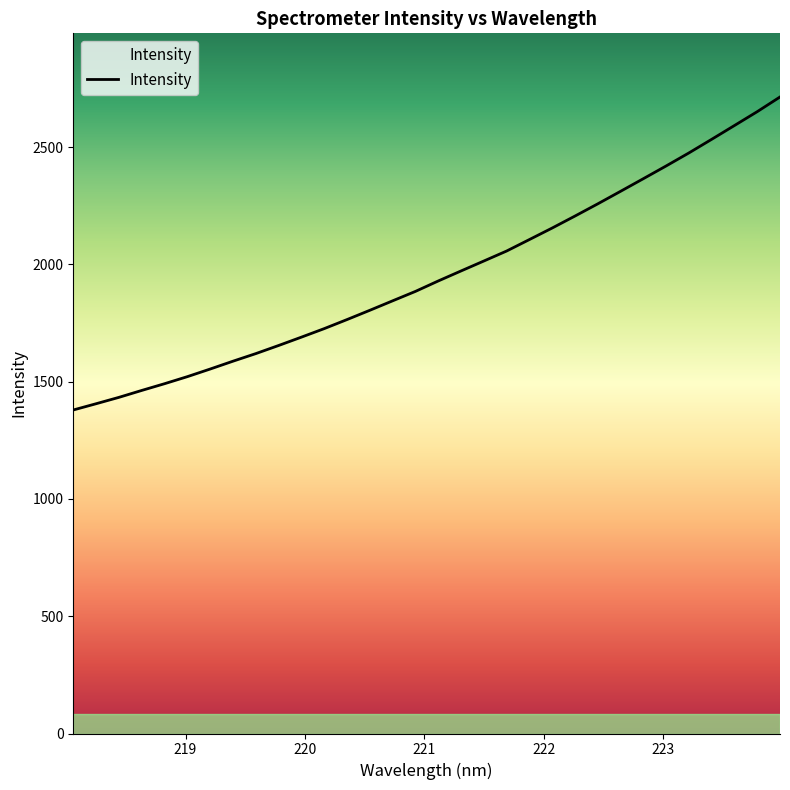

True or false: there are more than 1 points higher than both neighbors.

False